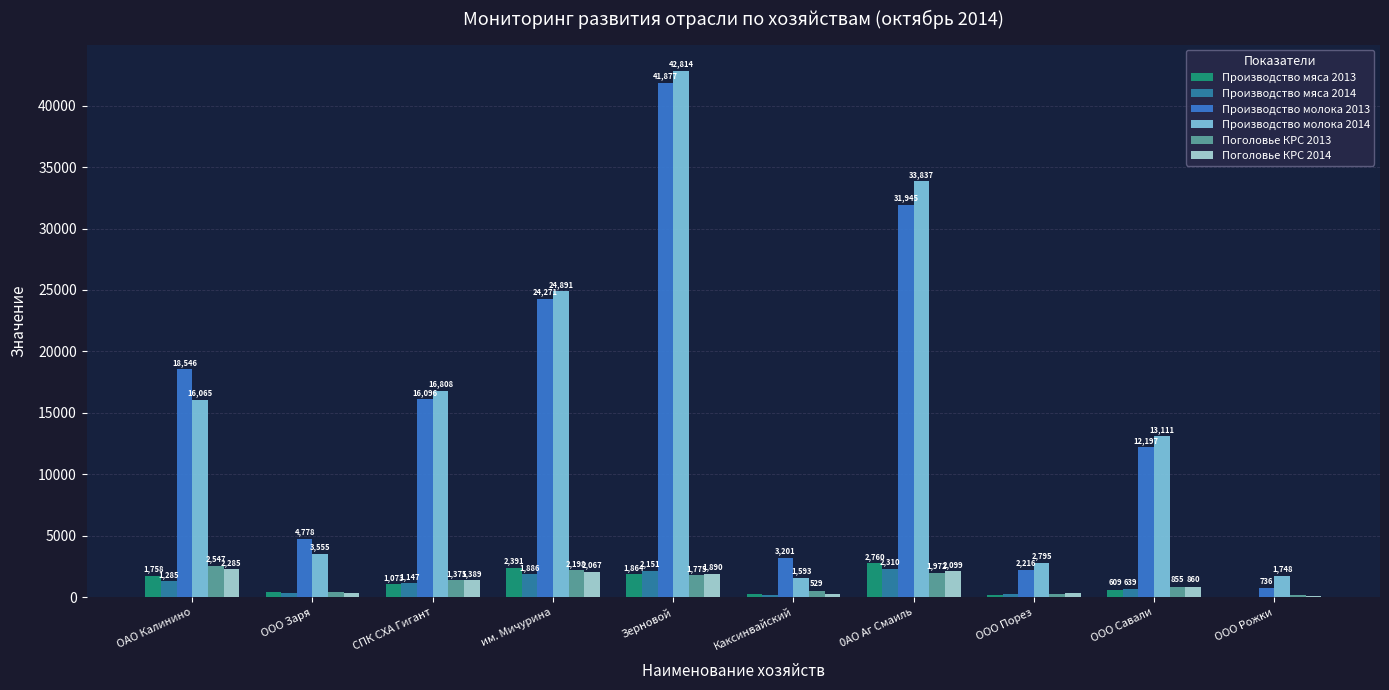

What is the highest value of the Производство молока 2013 series?

41877